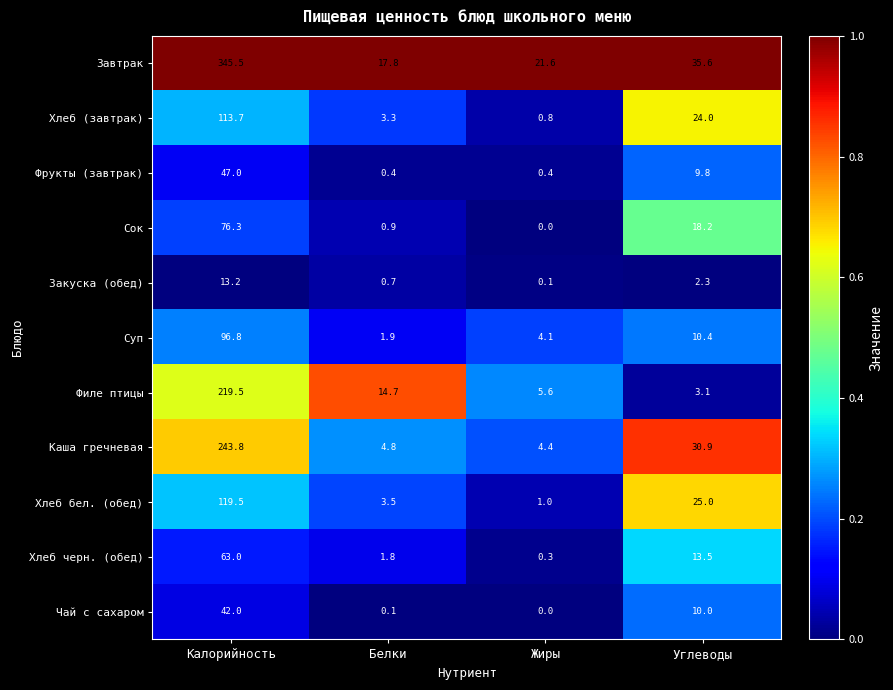

What is the difference between the highest and lowest values at Калорийность?

332.3